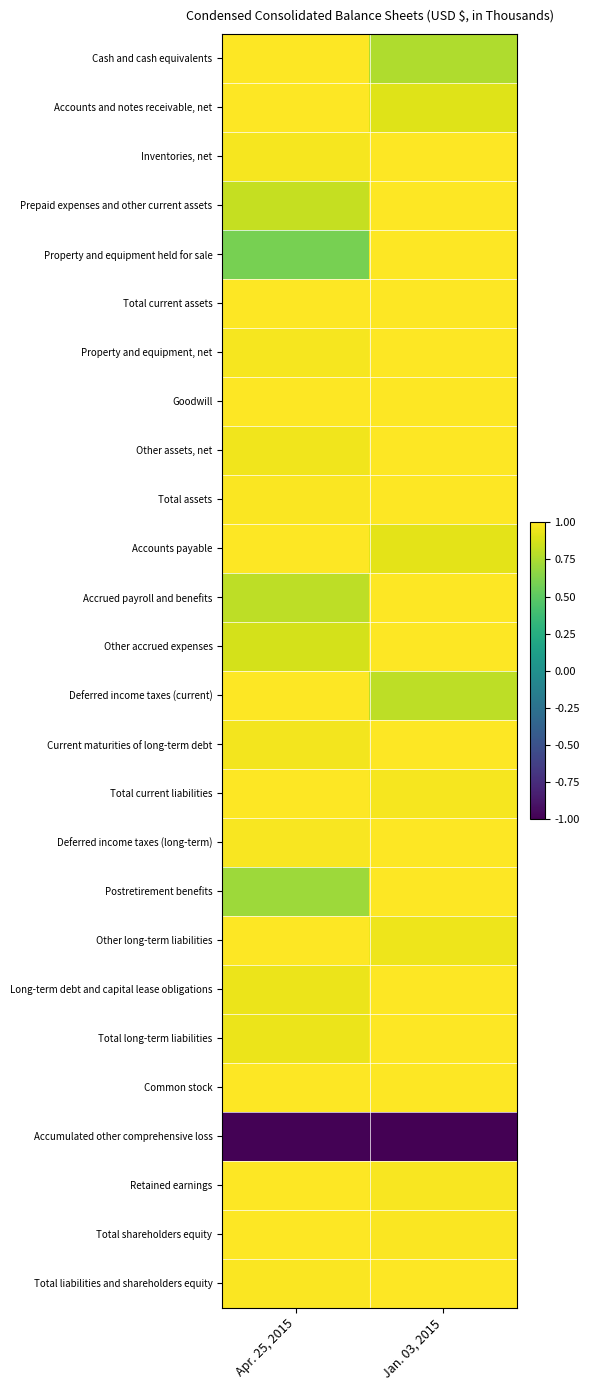

At Jan. 03, 2015, list the series in order from largest to smallest.

Inventories, net, Prepaid expenses and other current assets, Property and equipment held for sale, Property and equipment, net, Goodwill, Other assets, net, Total assets, Accrued payroll and benefits, Other accrued expenses, Current maturities of long-term debt, Deferred income taxes (long-term), Postretirement benefits, Long-term debt and capital lease obligations, Total long-term liabilities, Total liabilities and shareholders equity, Total current assets, Common stock, Total shareholders equity, Retained earnings, Total current liabilities, Other long-term liabilities, Accounts payable, Accounts and notes receivable, net, Deferred income taxes (current), Cash and cash equivalents, Accumulated other comprehensive loss